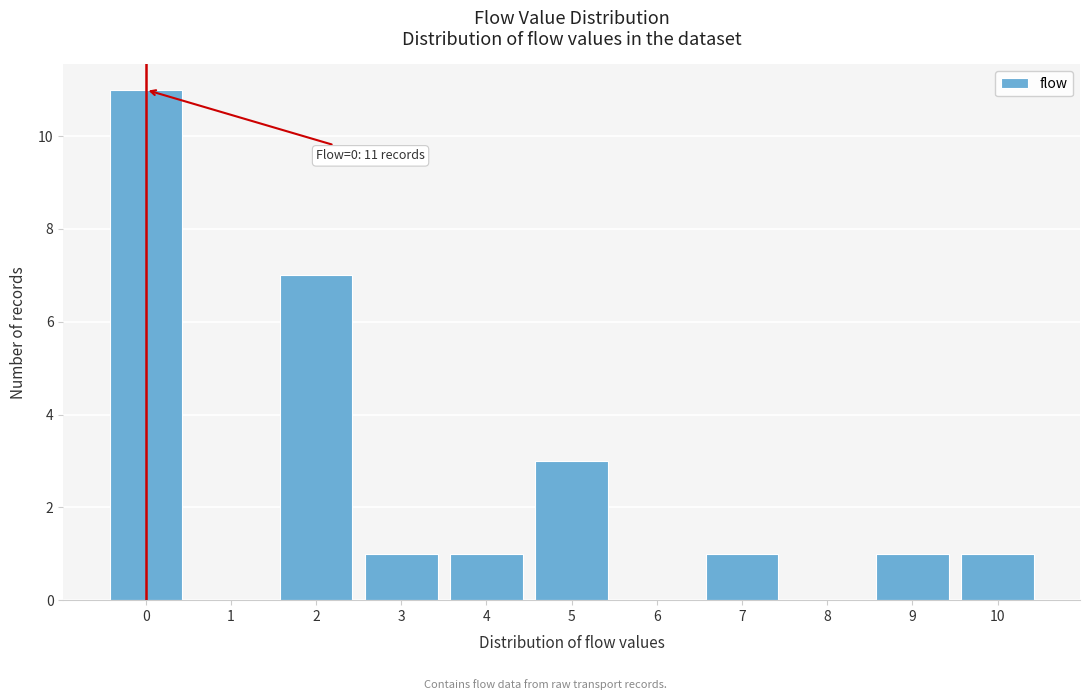

Reading right to left, what are all the values shown in this chart?

10=1	9=1	8=0	7=1	6=0	5=3	4=1	3=1	2=7	1=0	0=11